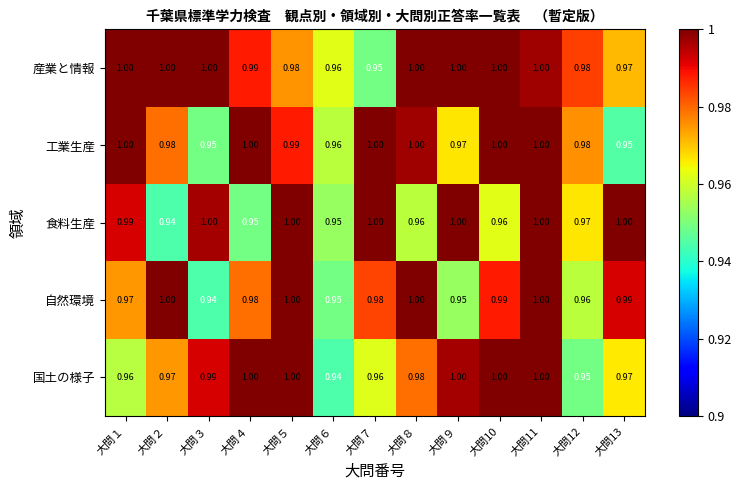

Is the value of 自然環境 at 大問７ greater than the value of 工業生産 at 大問10?

No